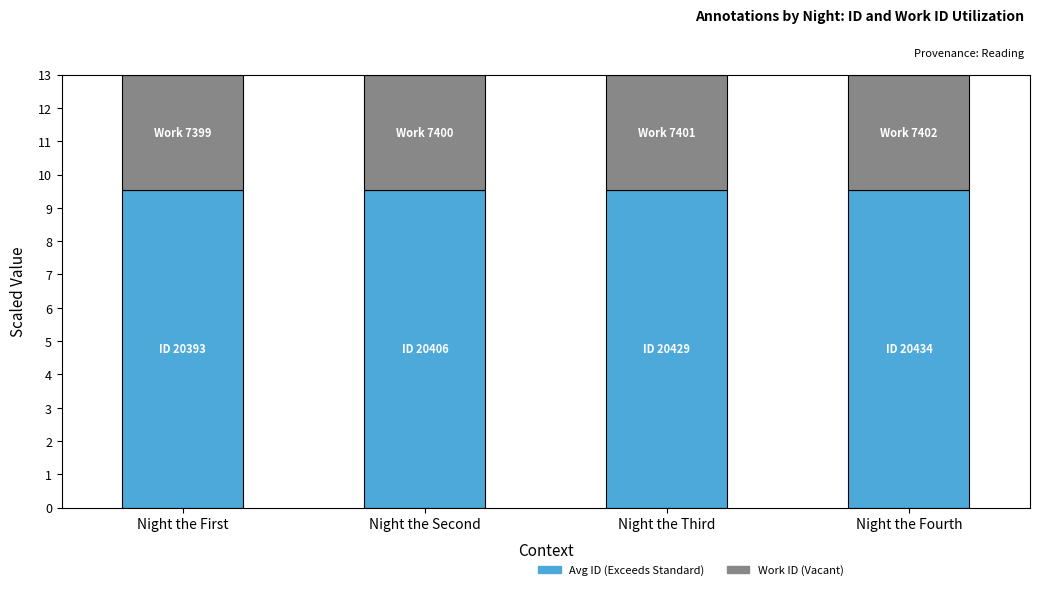

What is the total value across all series at Night the Fourth?

13.0